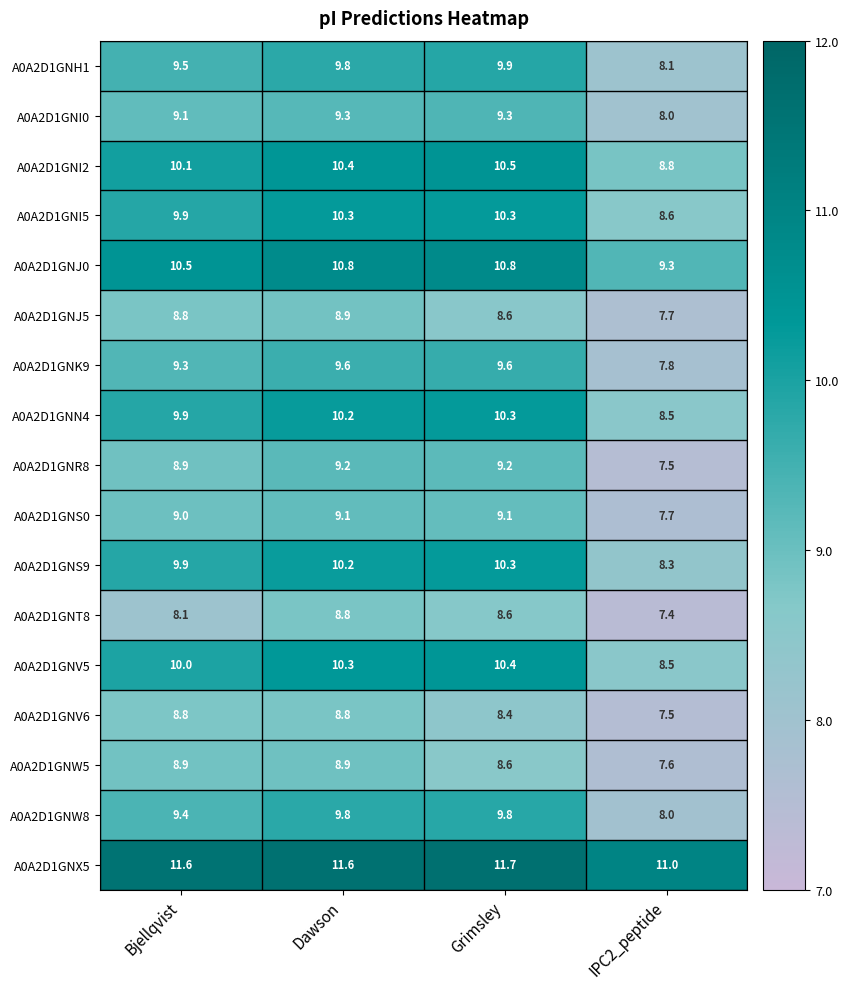

What is the sum of the A0A2D1GNJ0 values at Grimsley and Dawson?

21.6